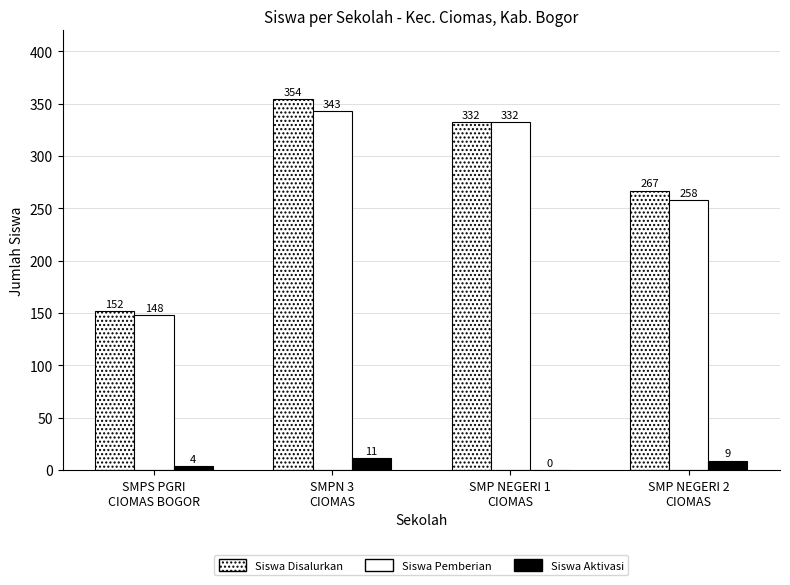

Reading right to left, list all the values displayed in this chart.

Siswa Disalurkan: SMP NEGERI 2
CIOMAS=267	SMP NEGERI 1
CIOMAS=332	SMPN 3
CIOMAS=354	SMPS PGRI
CIOMAS BOGOR=152
Siswa Pemberian: SMP NEGERI 2
CIOMAS=258	SMP NEGERI 1
CIOMAS=332	SMPN 3
CIOMAS=343	SMPS PGRI
CIOMAS BOGOR=148
Siswa Aktivasi: SMP NEGERI 2
CIOMAS=9	SMP NEGERI 1
CIOMAS=0	SMPN 3
CIOMAS=11	SMPS PGRI
CIOMAS BOGOR=4